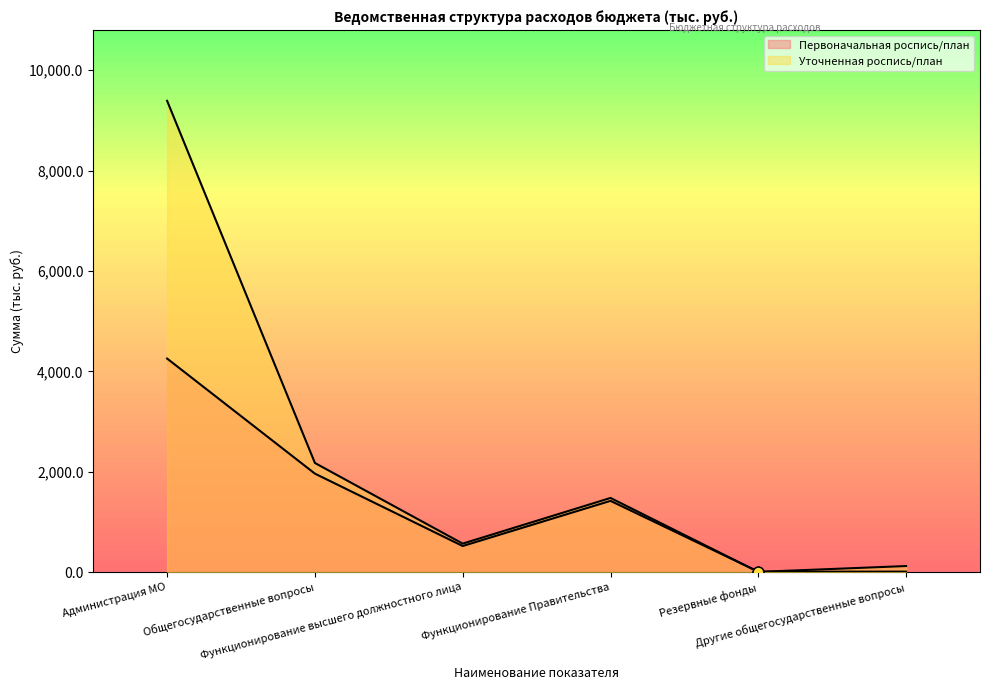

Which series has the widest spread of Y values?

Уточненная роспись/план